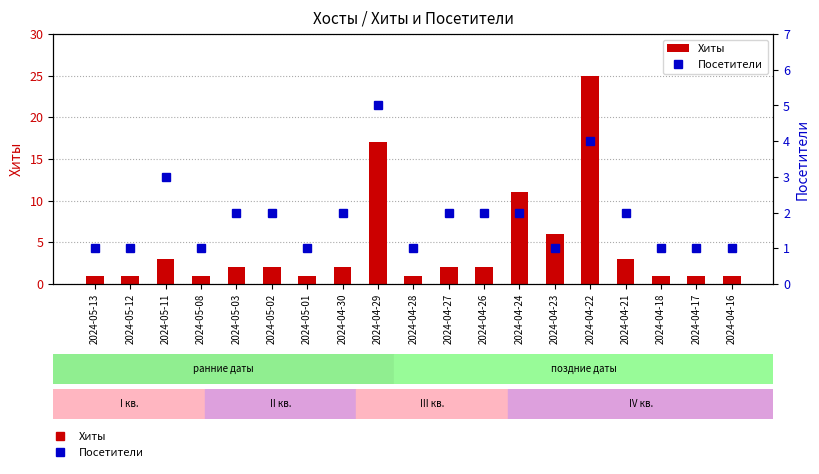

What is the sum of the Хиты values at 2024-05-12 and 2024-04-18?

2